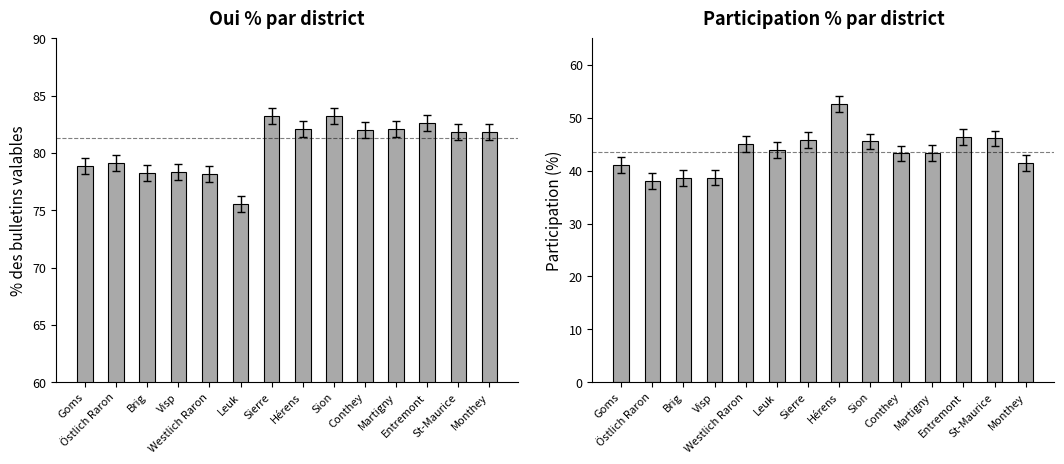

Does the chart contain any negative values?

No